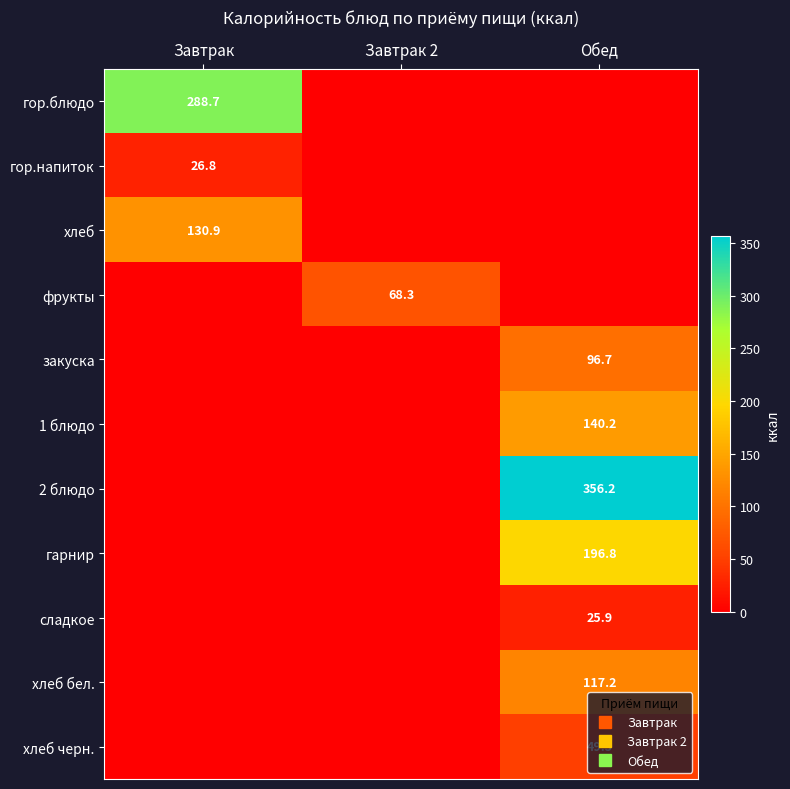

List the series in order of their peak value, highest first.

2 блюдо, гор.блюдо, гарнир, 1 блюдо, хлеб, хлеб бел., закуска, фрукты, хлеб черн., гор.напиток, сладкое